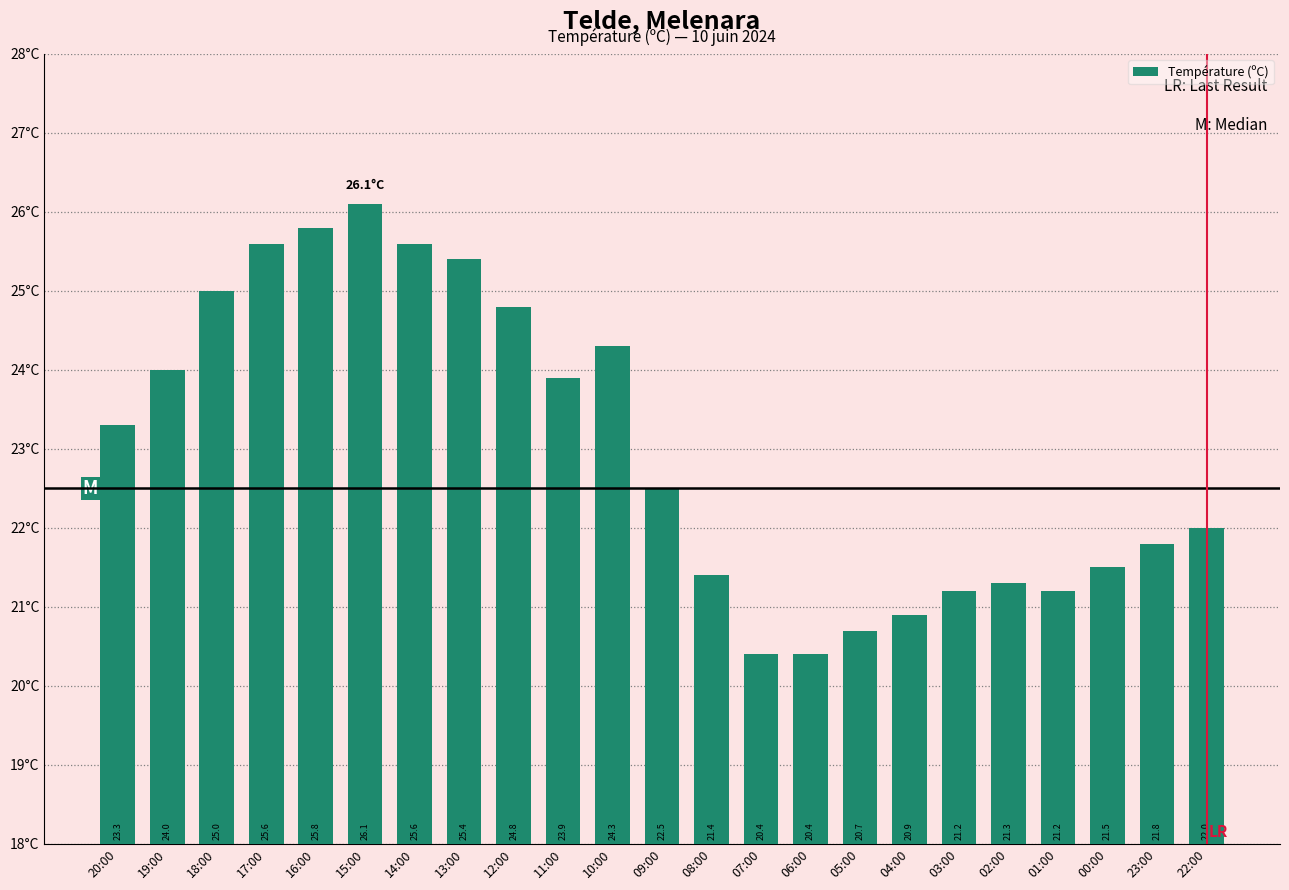

What is the value of the 7th bar from the left?

25.6